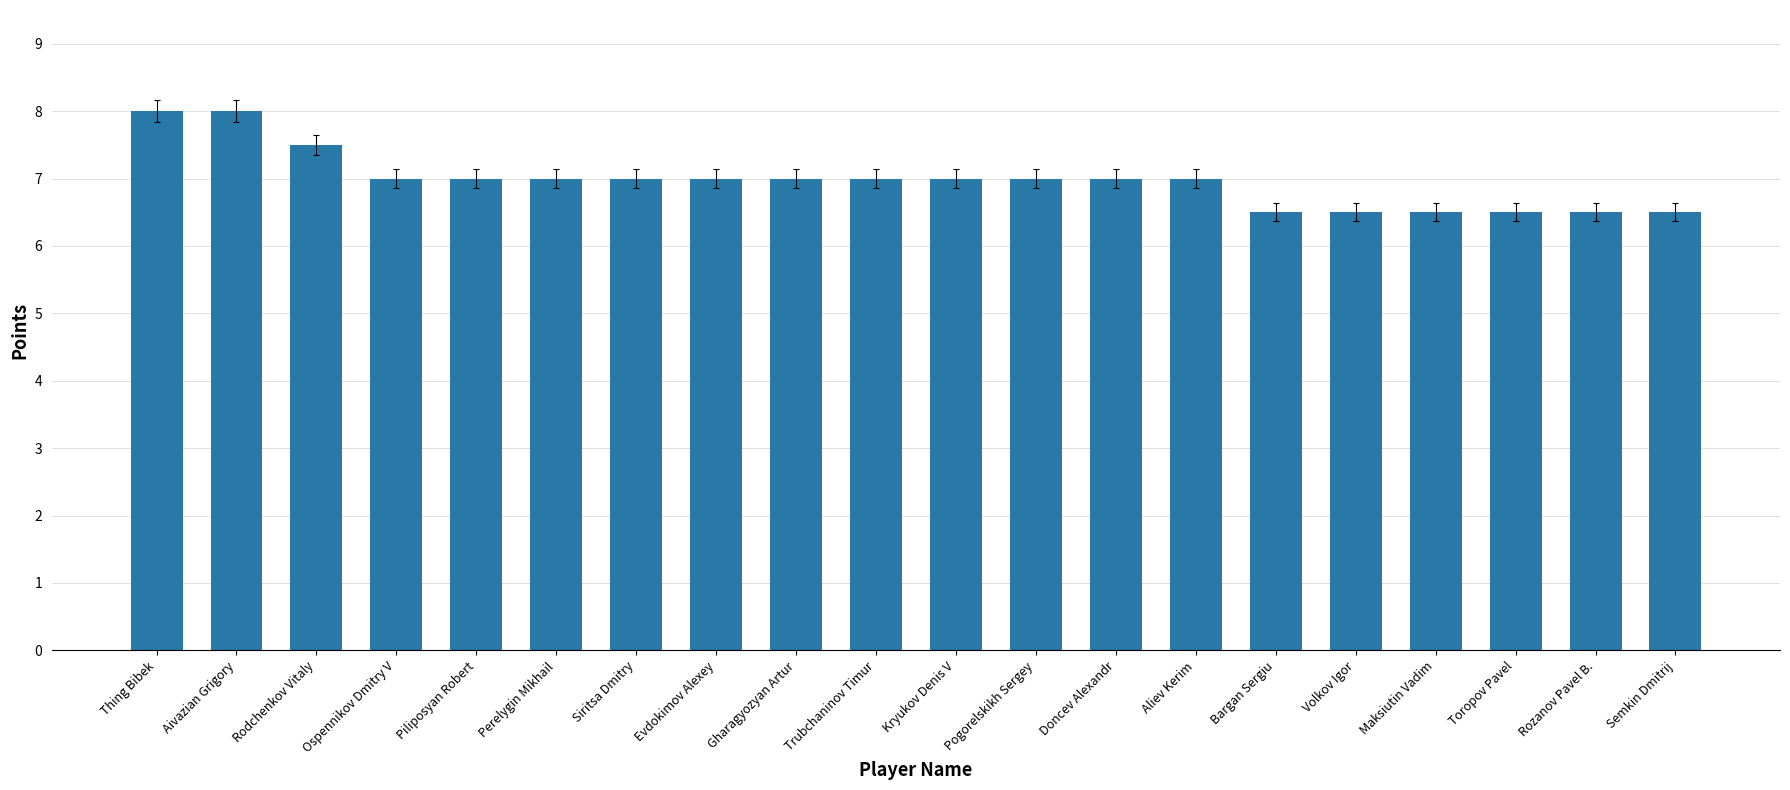

What is the label of the 16th bar from the left?

Volkov Igor